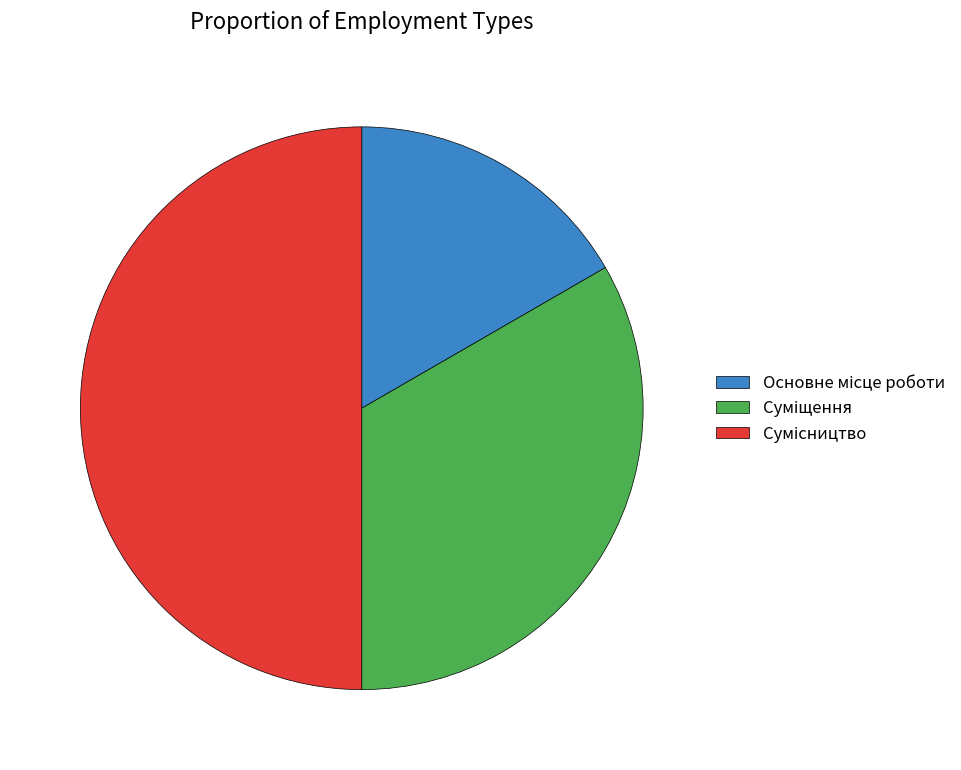

How many slices are in this pie chart?

3